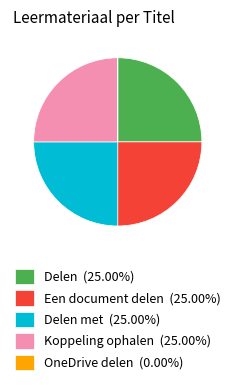

What is the ratio of the value at Koppeling ophalen (25.00%) to the value at Een document delen (25.00%)?

1.0